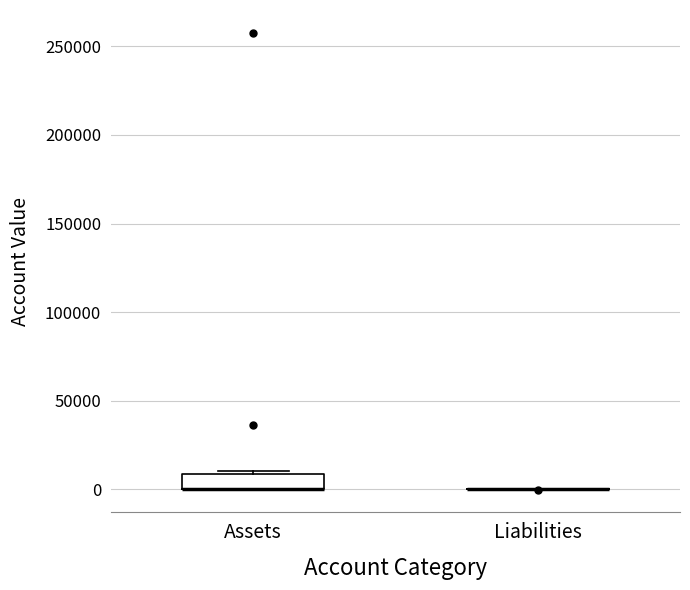

Reading left to right, read every box against the y-axis: the position of its median line, the range the box covers, and the ends of its whiskers. The values are not printed on the chart, so give them approximately, as read against the axis.

Assets: median 0 (drawn on the box's lower edge), box 0 to 10000, whiskers 0 to 10000 (just above the box's upper edge)
Liabilities: box collapsed to a line at 0, whiskers 0 to 0